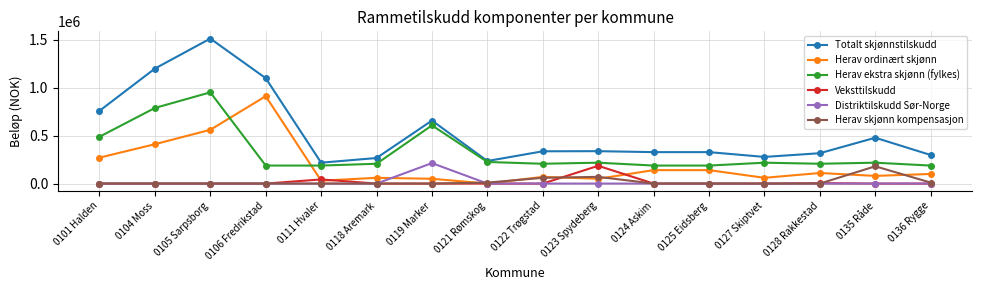

Which series has the largest range (max minus min)?

Totalt skjønnstilskudd